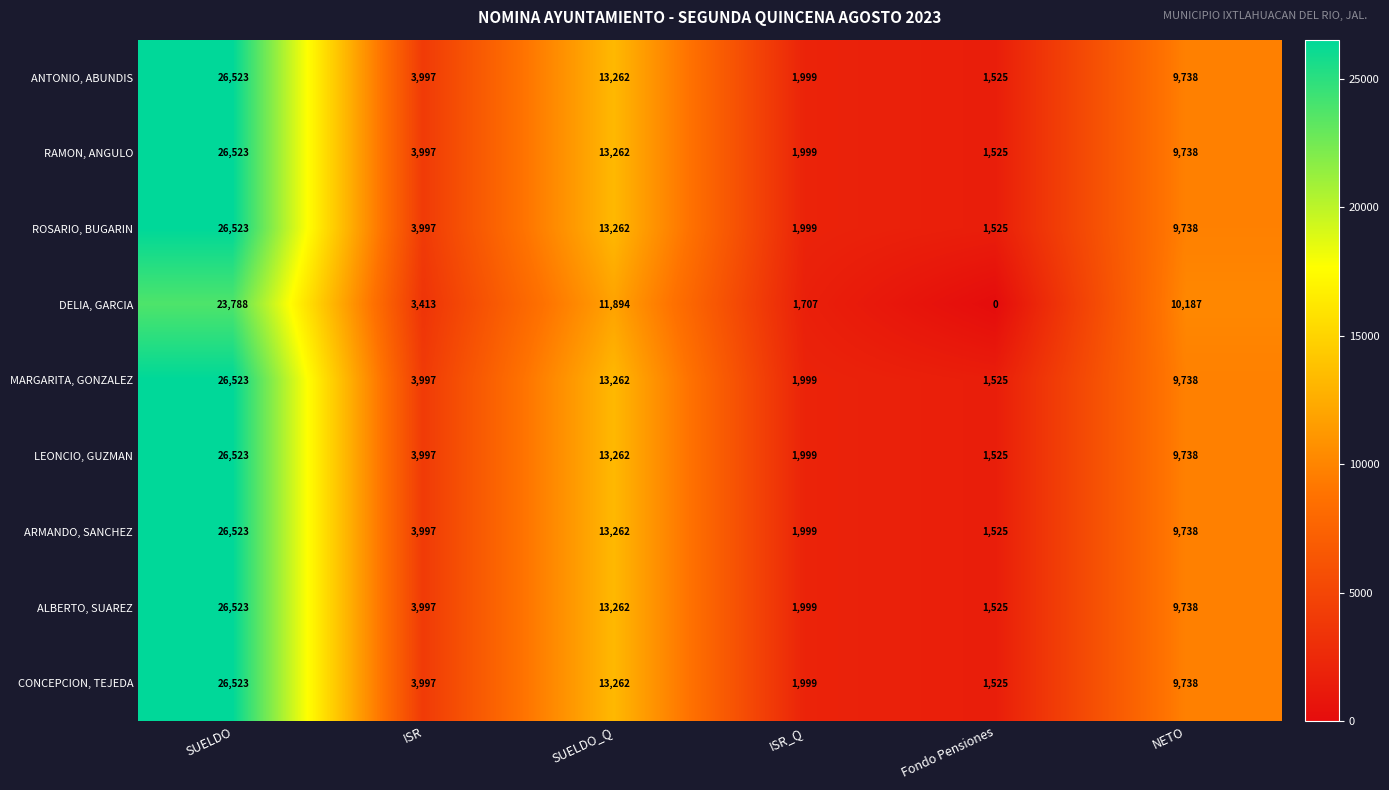

Which category has the lowest value across all series?

Fondo Pensiones